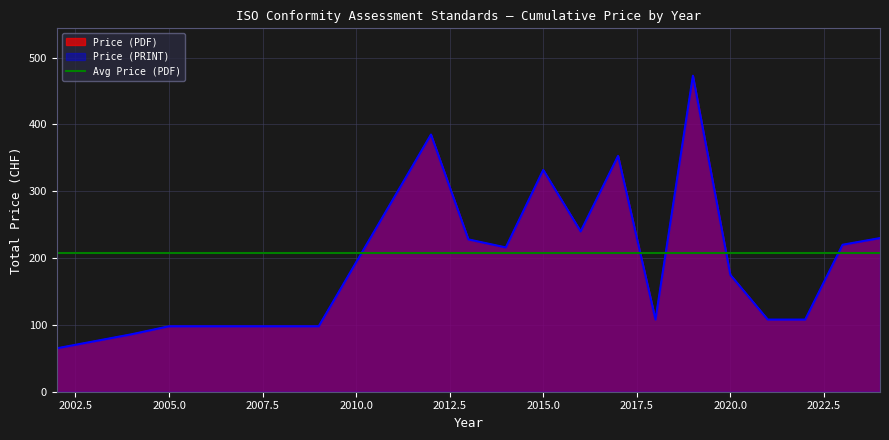

How many values in the Price (PDF) series are below 175?

8